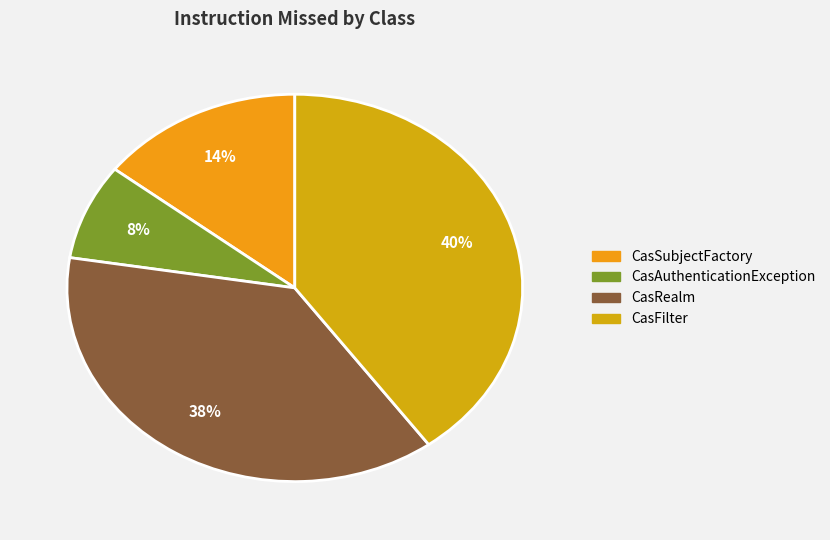

Is there any slice that represents more than half of the pie?

No